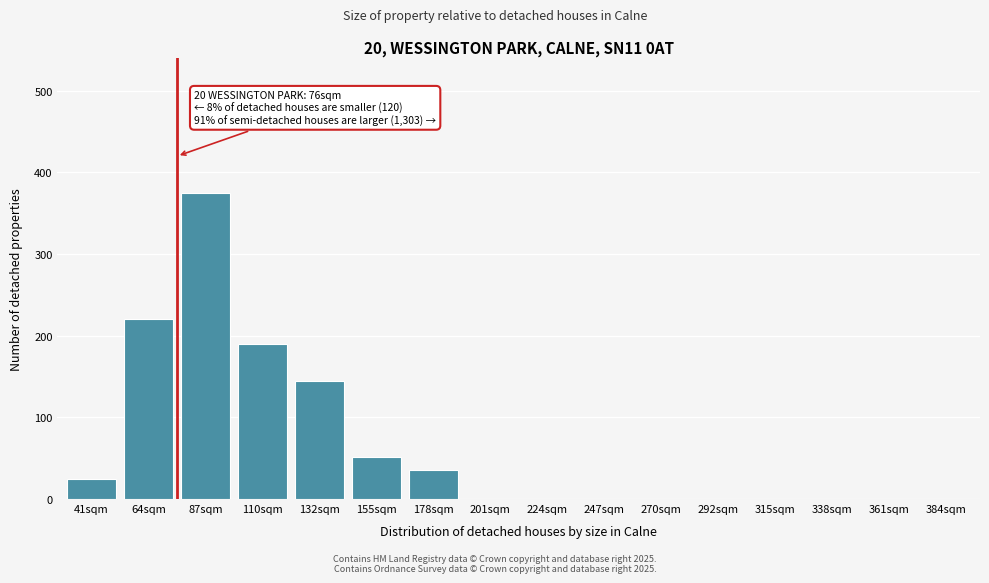

Reading left to right, what are all the values shown in this chart?

41sqm=25	64sqm=220	87sqm=375	110sqm=190	132sqm=145	155sqm=52	178sqm=35	201sqm=0	224sqm=0	247sqm=0	270sqm=0	292sqm=0	315sqm=0	338sqm=0	361sqm=0	384sqm=0